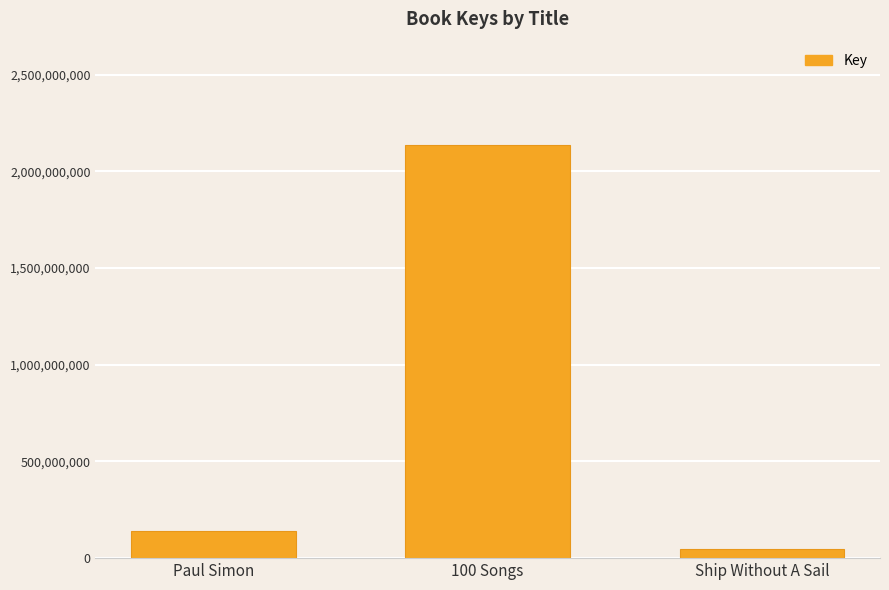

What position from the left is Paul Simon?

1